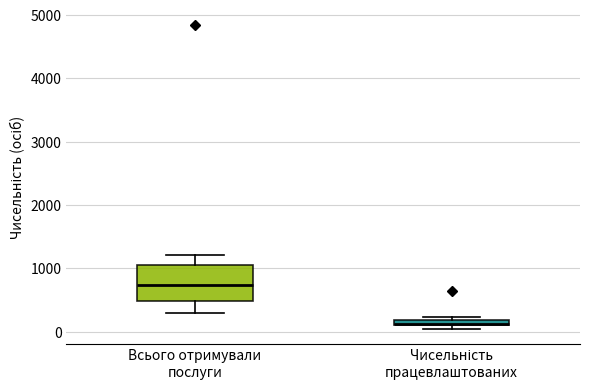

Which box's median line is the lowest?

Чисельність працевлаштованих